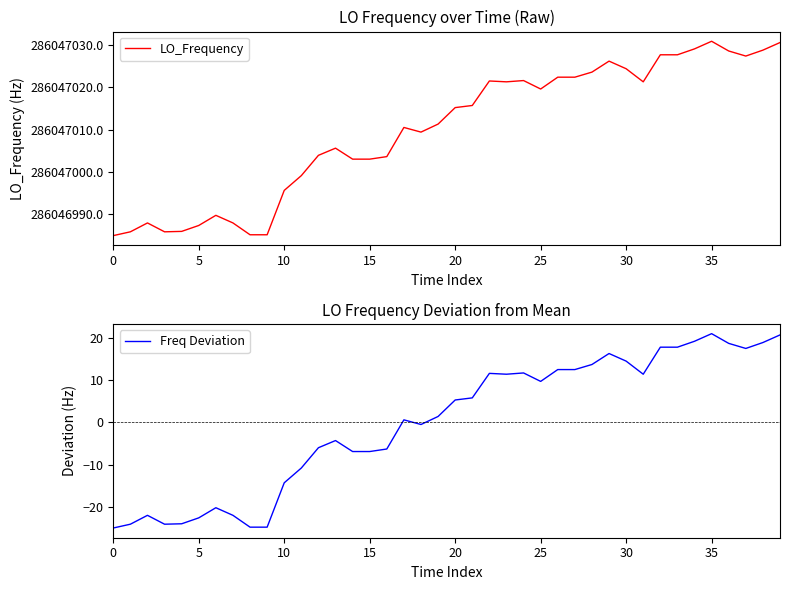

What is the difference between the LO_Frequency values at 28 and 32?

4.1